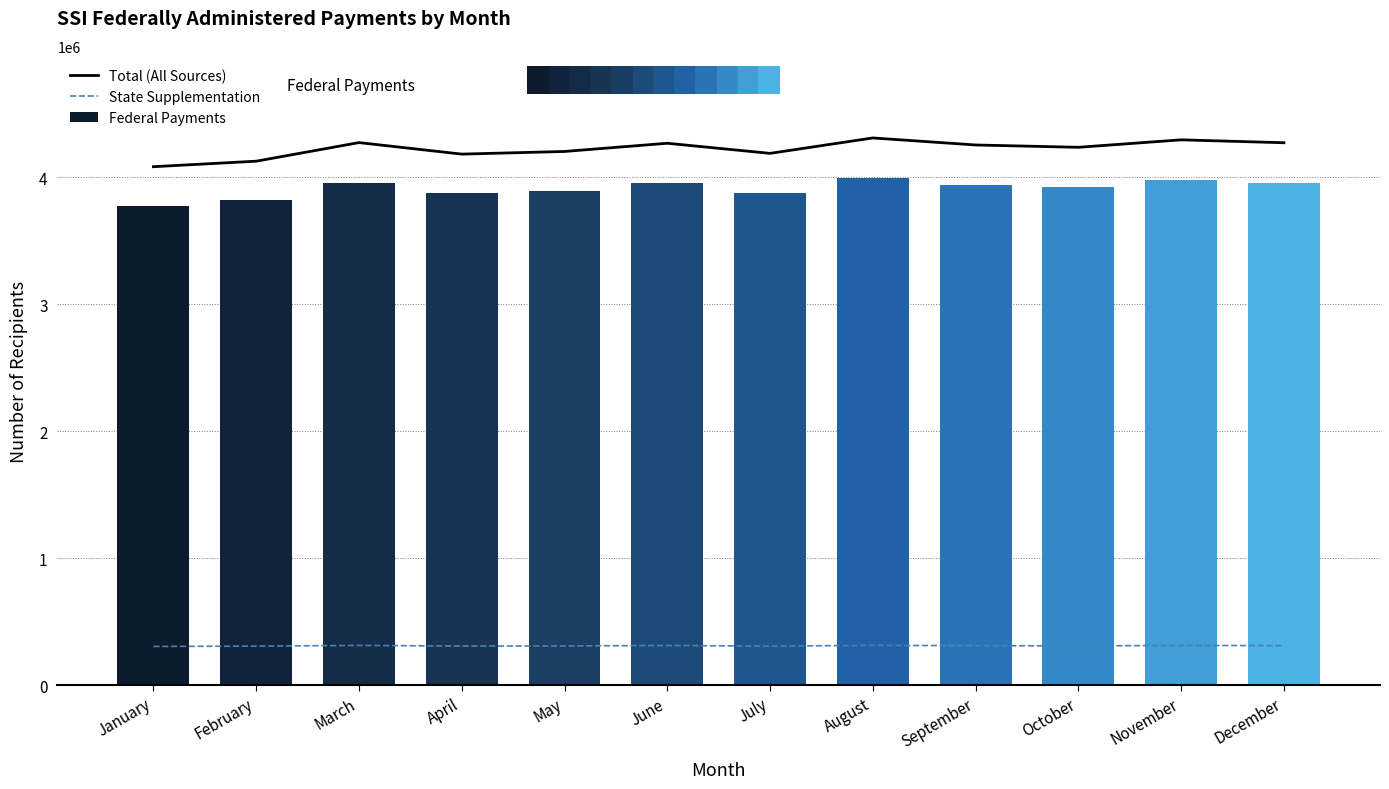

What is the difference between the second highest and second lowest values in the Federal Payments series?

163566